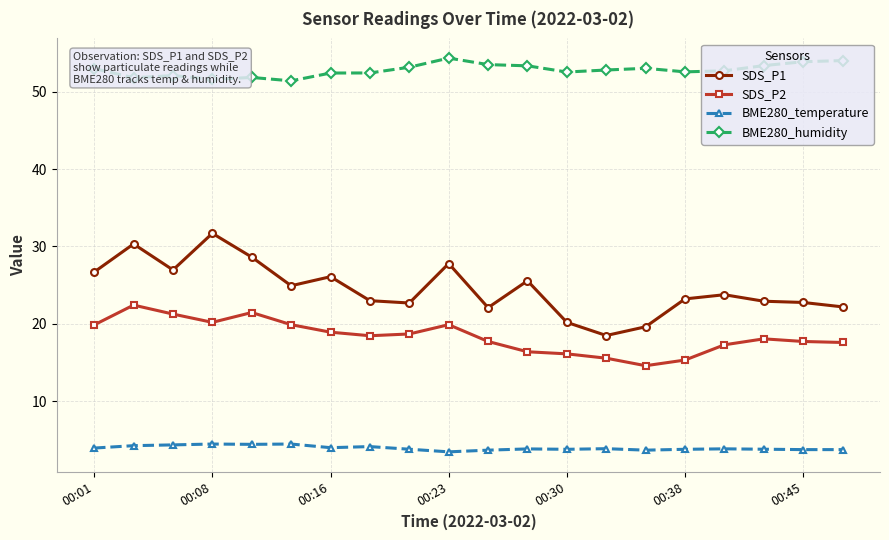

Rank the series by their maximum value, from lowest to highest.

BME280_temperature, SDS_P2, SDS_P1, BME280_humidity